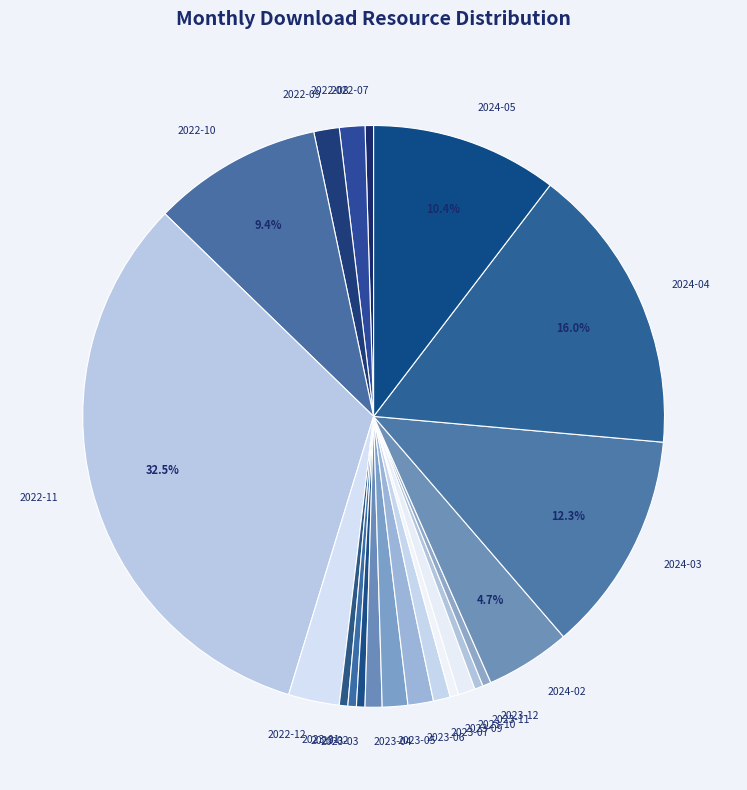

Do 2023-11 and 2022-09 together represent more than half of the pie?

No